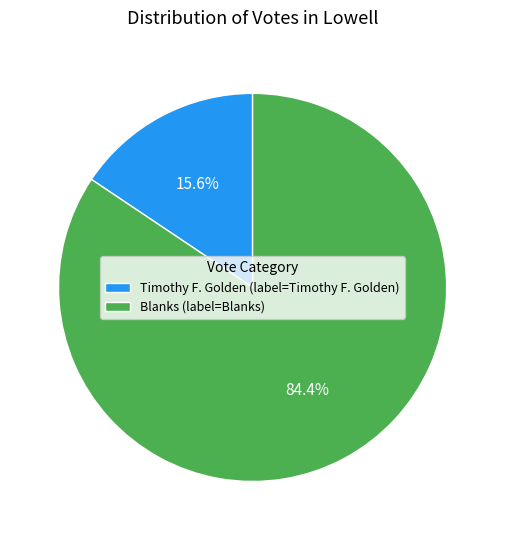

Which slice is the smallest?

Timothy F. Golden (label=Timothy F. Golden)